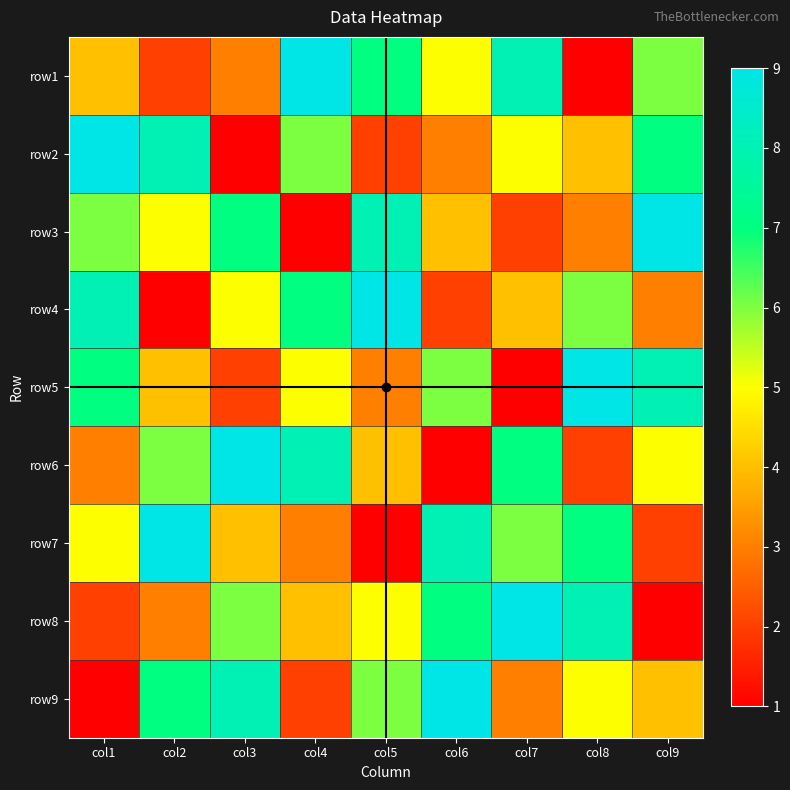

At which label is row5 closest to 5?

col4